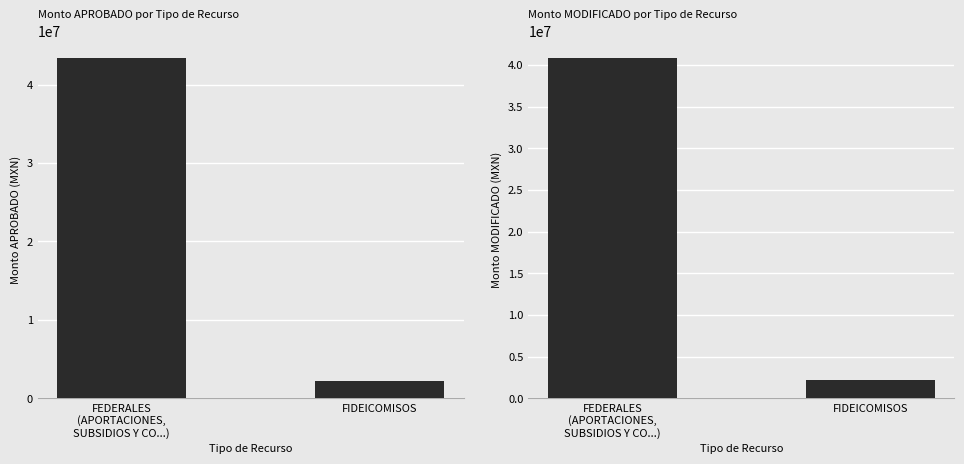

Where does the MODIFICADO series first go above 40816876?

FEDERALES
(APORTACIONES,
SUBSIDIOS Y CO...)